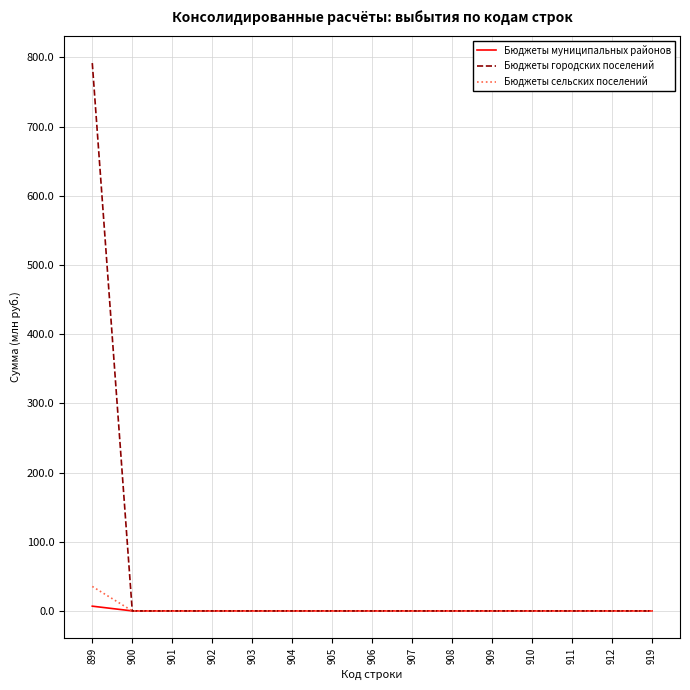

Rank the series by their maximum value, from highest to lowest.

Бюджеты городских поселений, Бюджеты сельских поселений, Бюджеты муниципальных районов